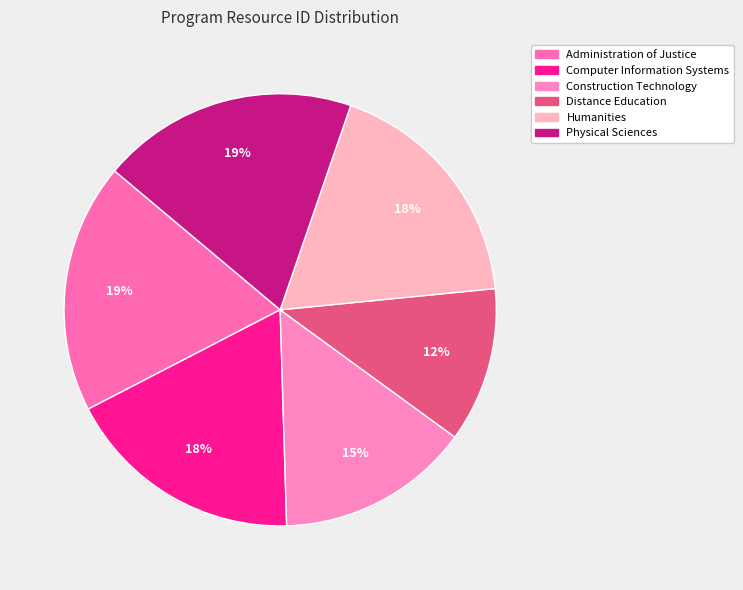

Count the number of slices in the pie.

6